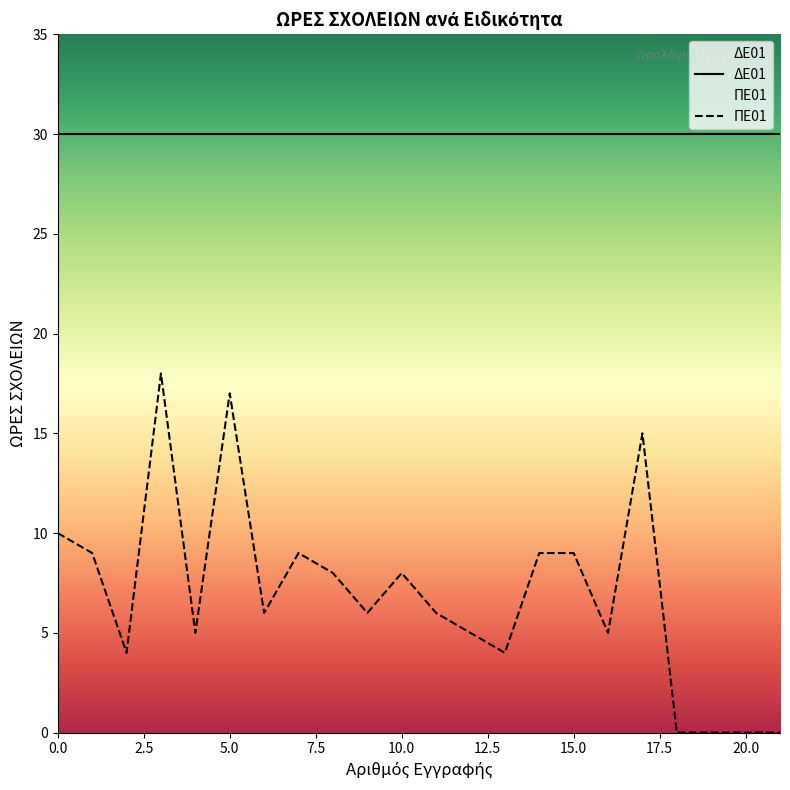

What is the label of the 12th point from the right?

10